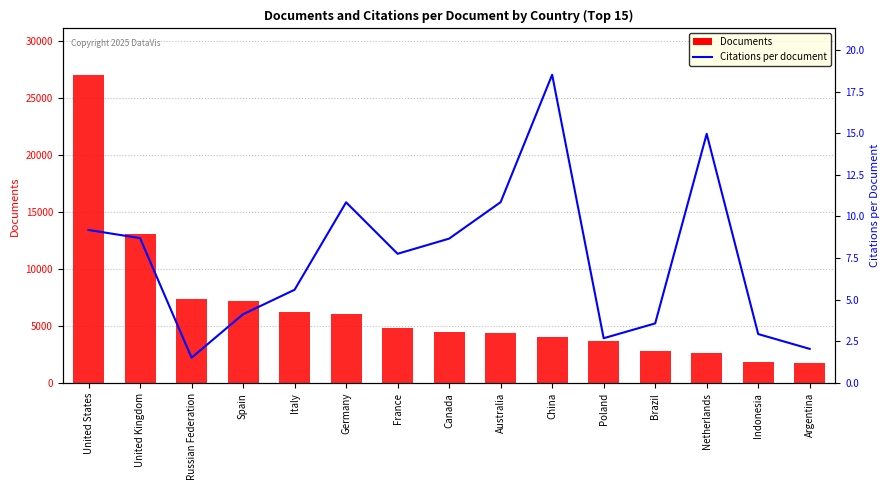

What is the difference between the values at Argentina and Australia?

8.8